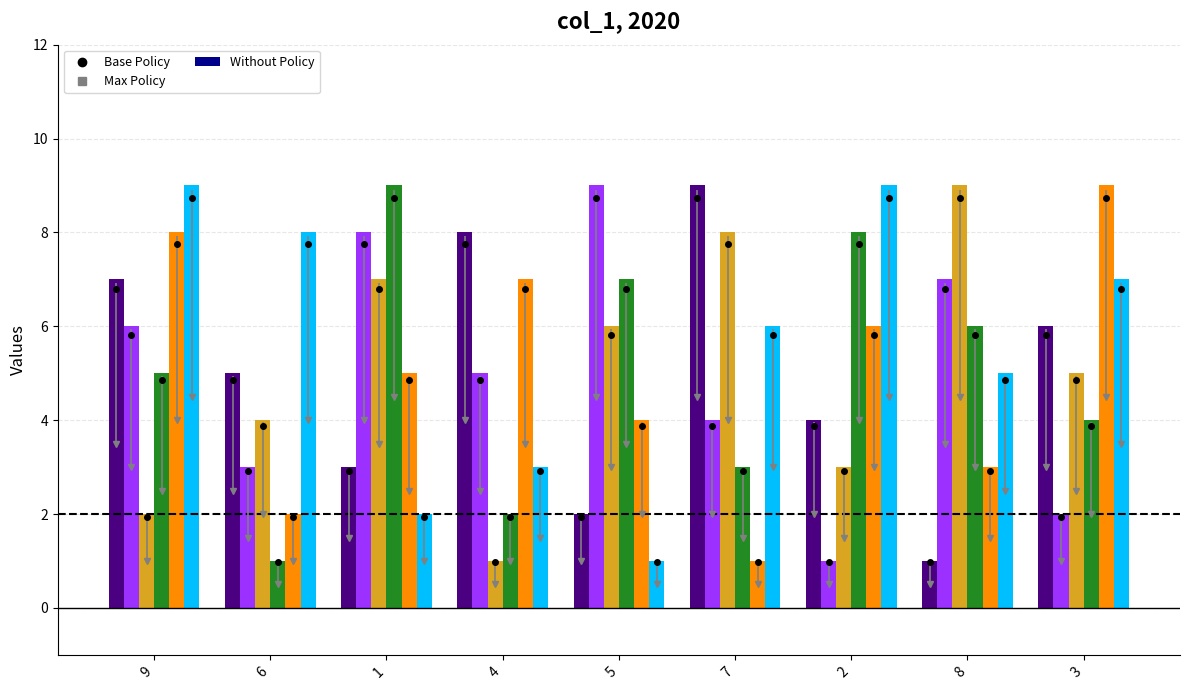

Rank the categories by col_7 value from highest to lowest.

3, 9, 4, 2, 1, 5, 8, 6, 7